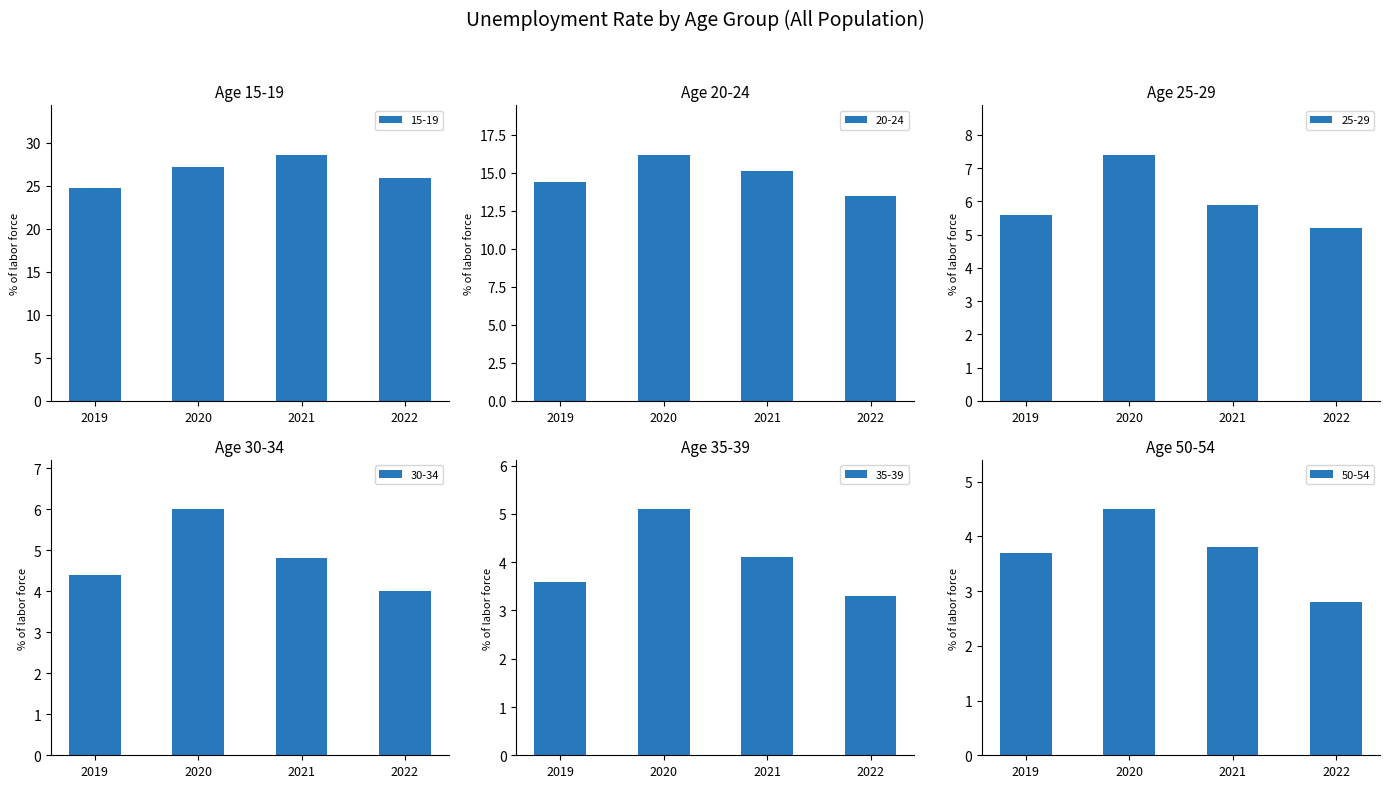

What is the greatest value displayed?

28.6